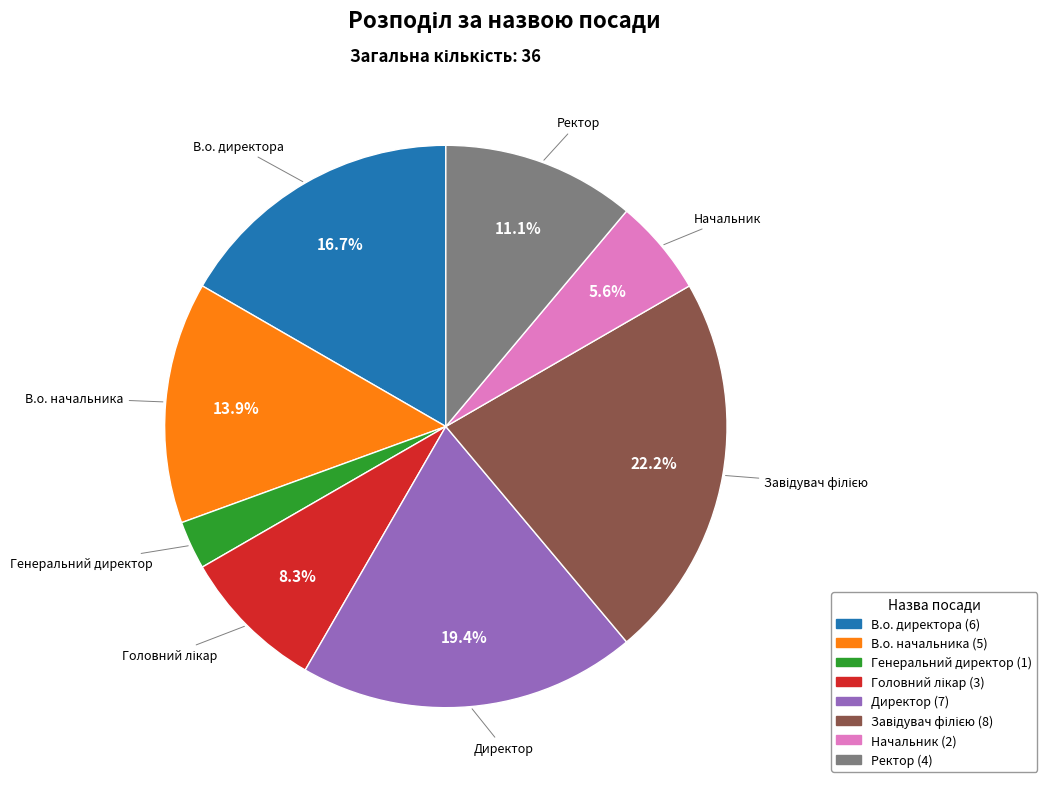

How many segments does this pie chart have?

8